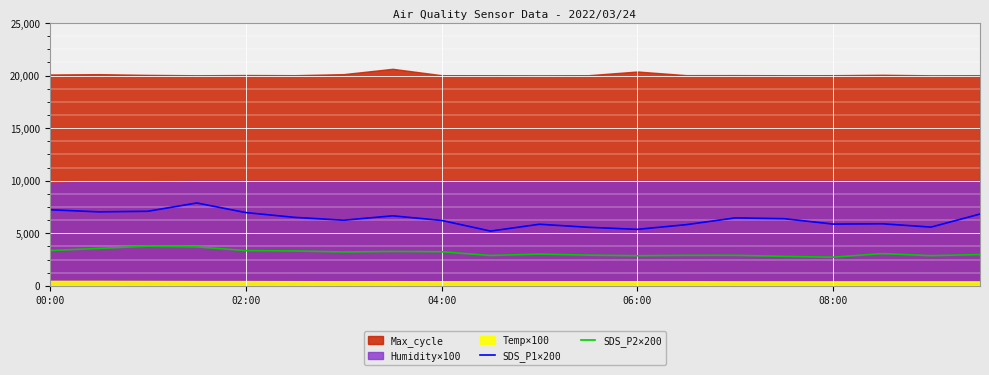

The SDS_P1×200 series shows 7798.5 at 08:00. True or false?

False